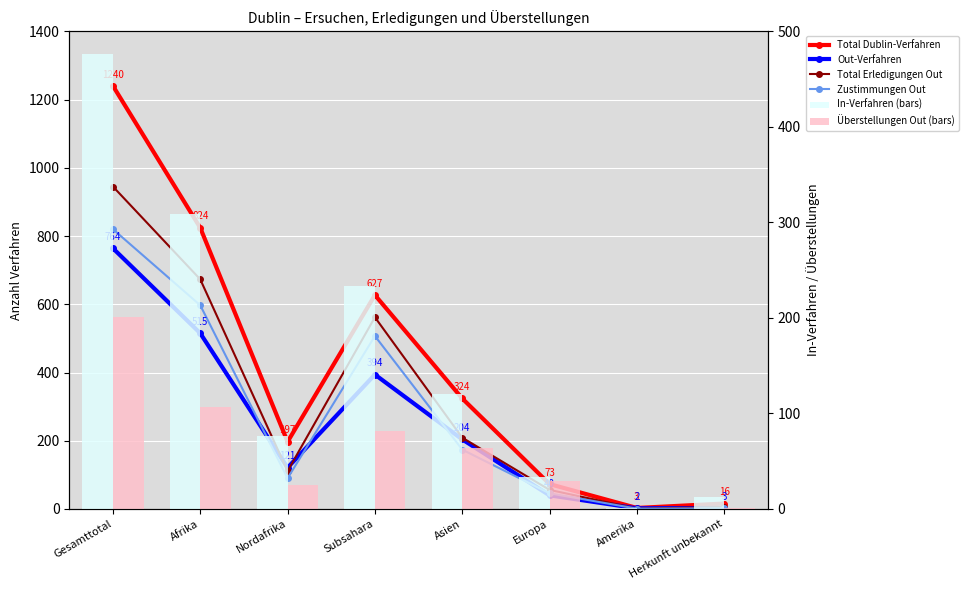

At Herkunft unbekannt, list the series in order from smallest to largest.

Überstellungen Out (bars), Zustimmungen Out, Out-Verfahren, Total Erledigungen Out, In-Verfahren (bars), Total Dublin-Verfahren